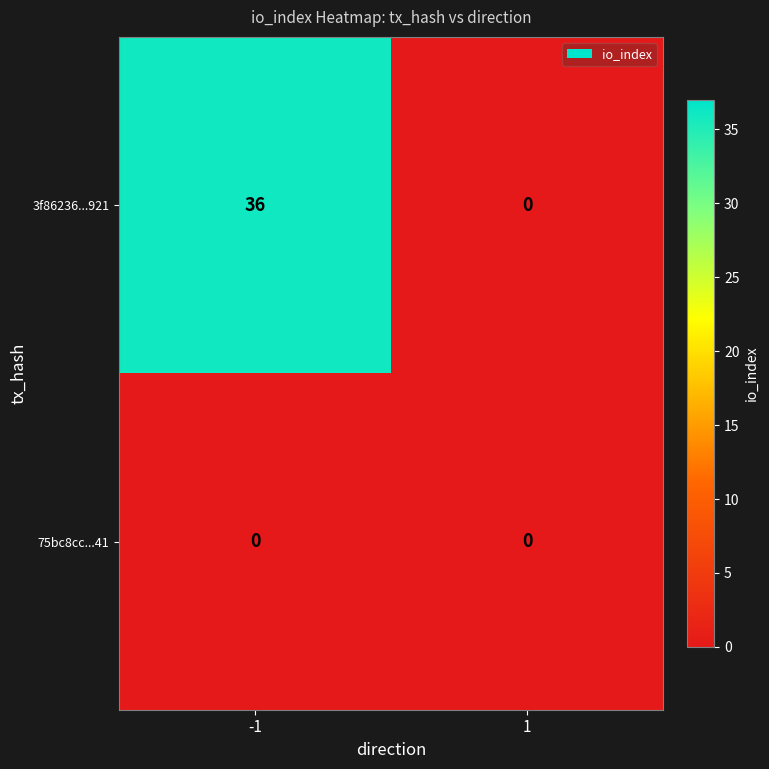

Rank the series by their maximum value, from highest to lowest.

3f86236...921, 75bc8cc...41